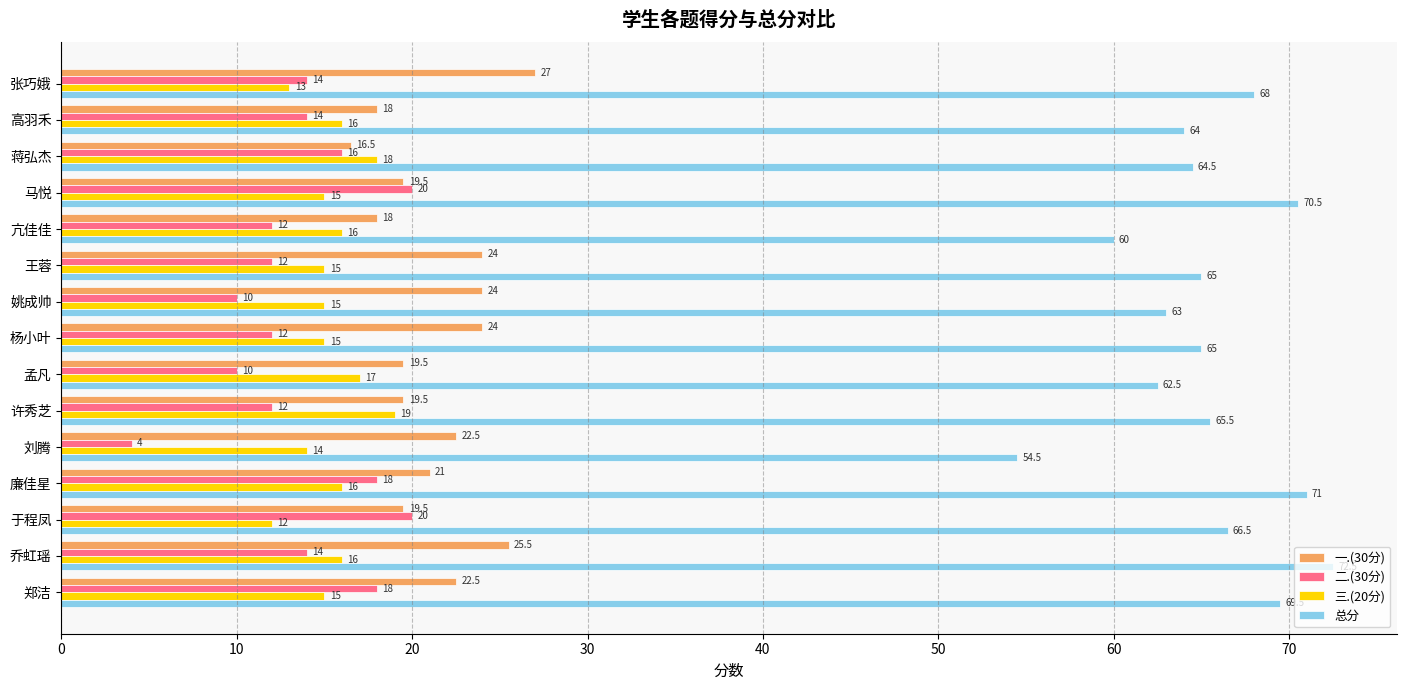

What is the total value across all series at 王蓉?

116.0